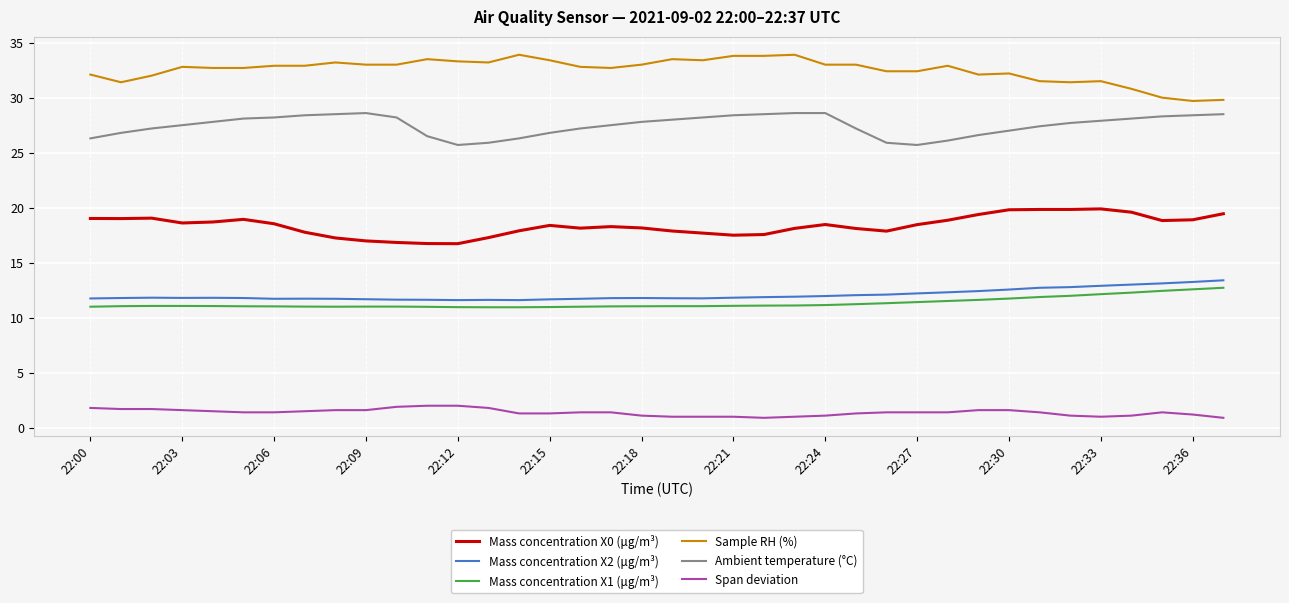

How many lines are shown in the chart?

6